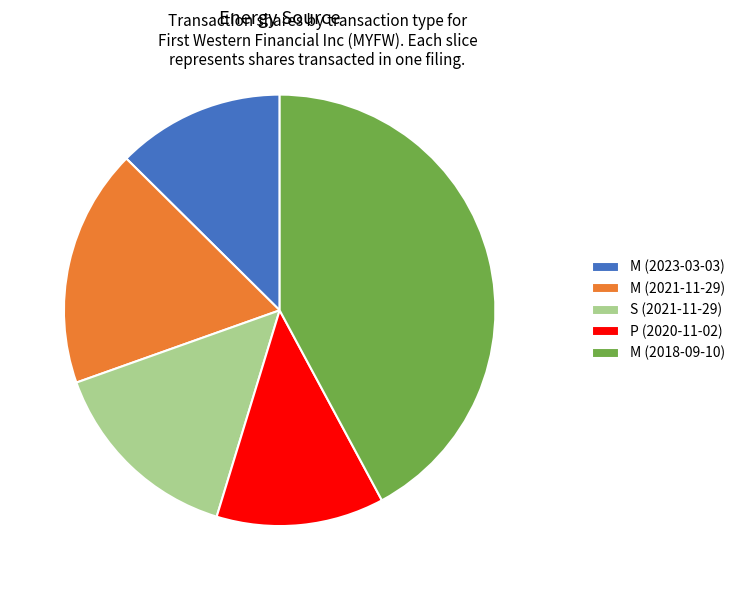

Is there any slice that represents more than half of the pie?

No